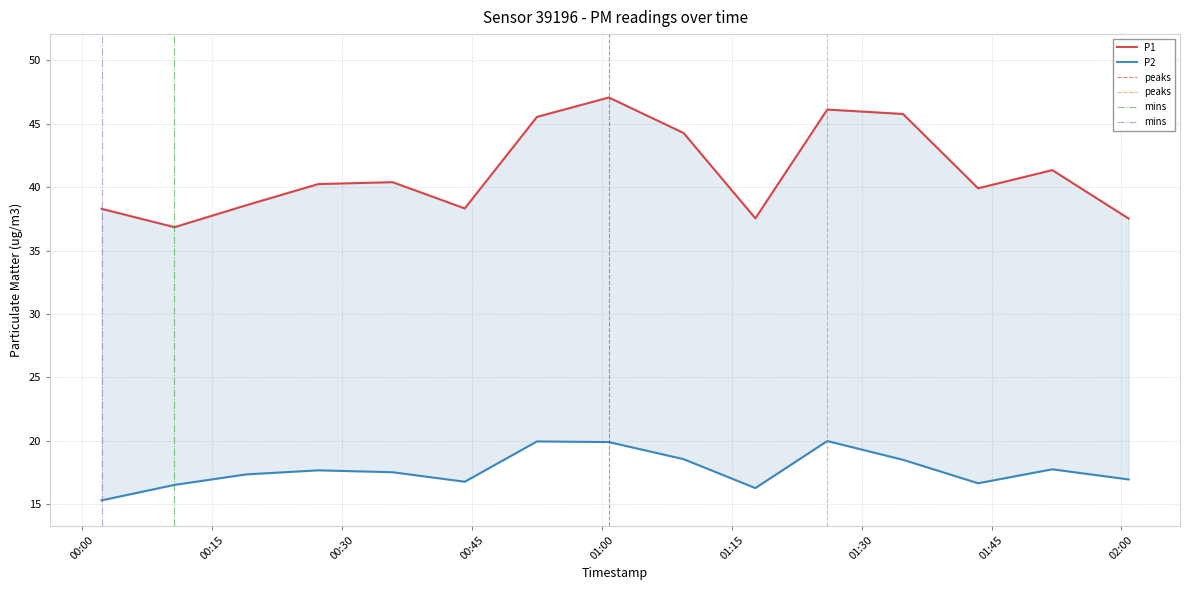

What is the total value across all series at 2022-11-15T00:02:15?

53.6